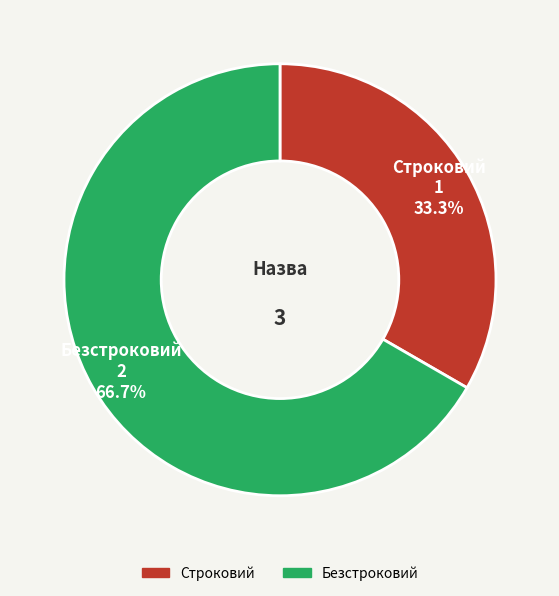

To the nearest percent, what percentage of the pie is Строковий?

33%